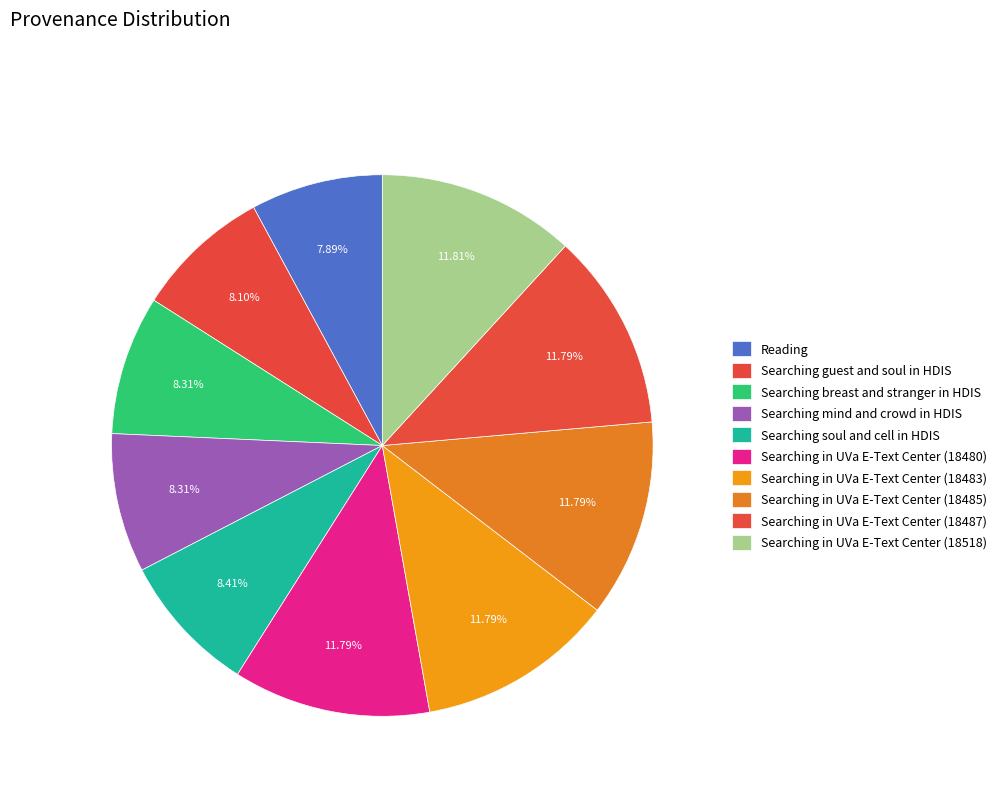

To the nearest percent, what is the difference between the Searching in UVa E-Text Center (18518) and Searching breast and stranger in HDIS slice percentages?

4%